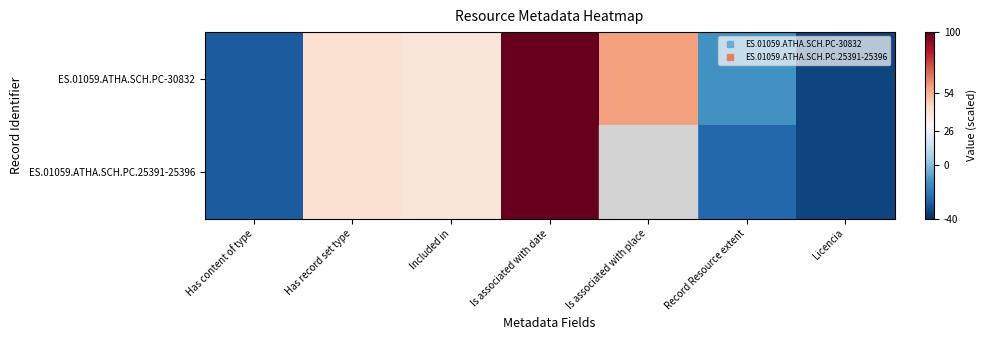

What is the total value across all series at Licencia?

-68.4